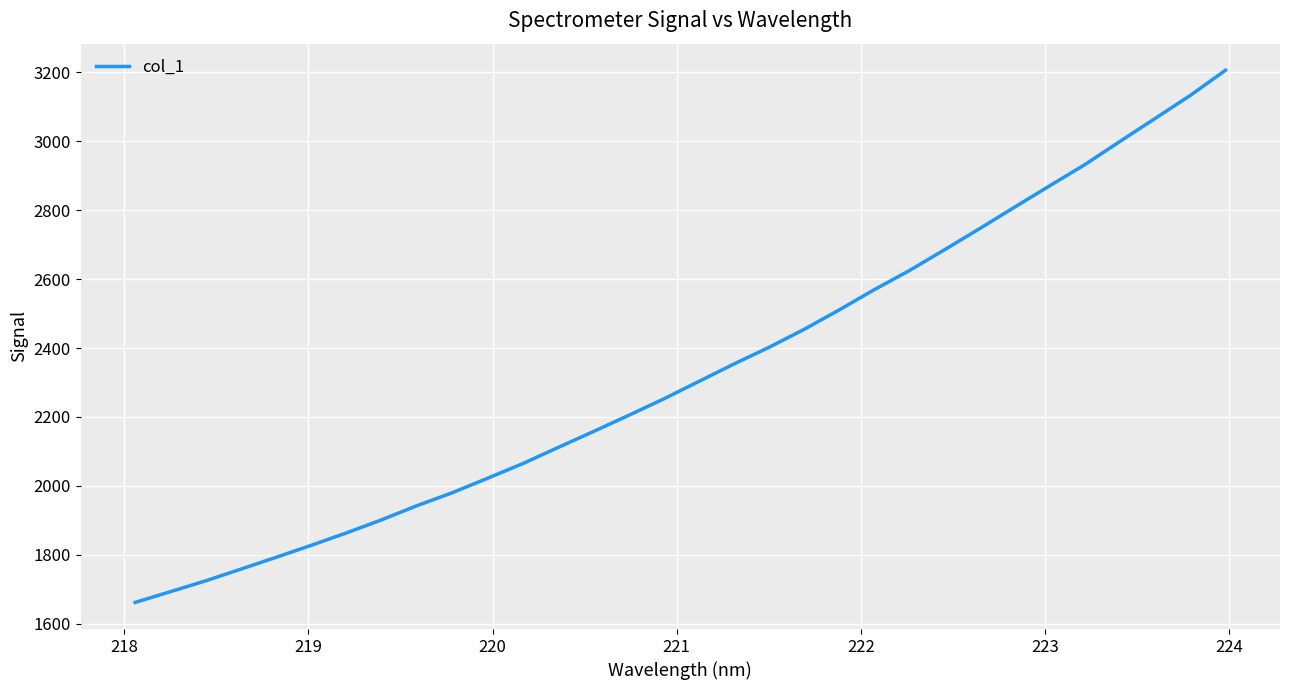

What is the greatest value displayed?

3206.0